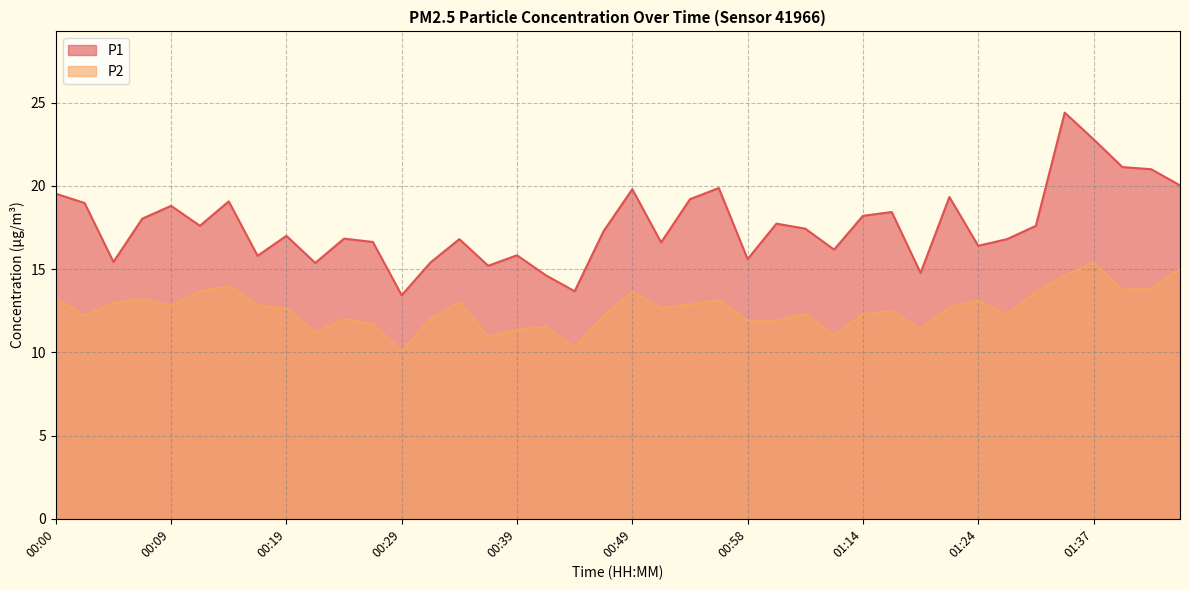

In P1, how many points are higher than both neighbors (excluding endpoints)?

12